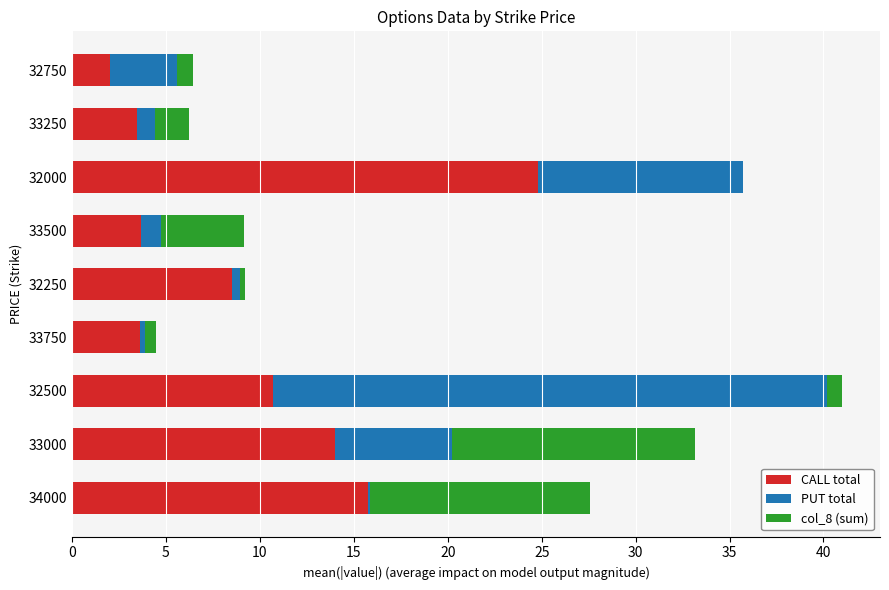

The value of CALL total at 34000 is 15.8. True or false?

True